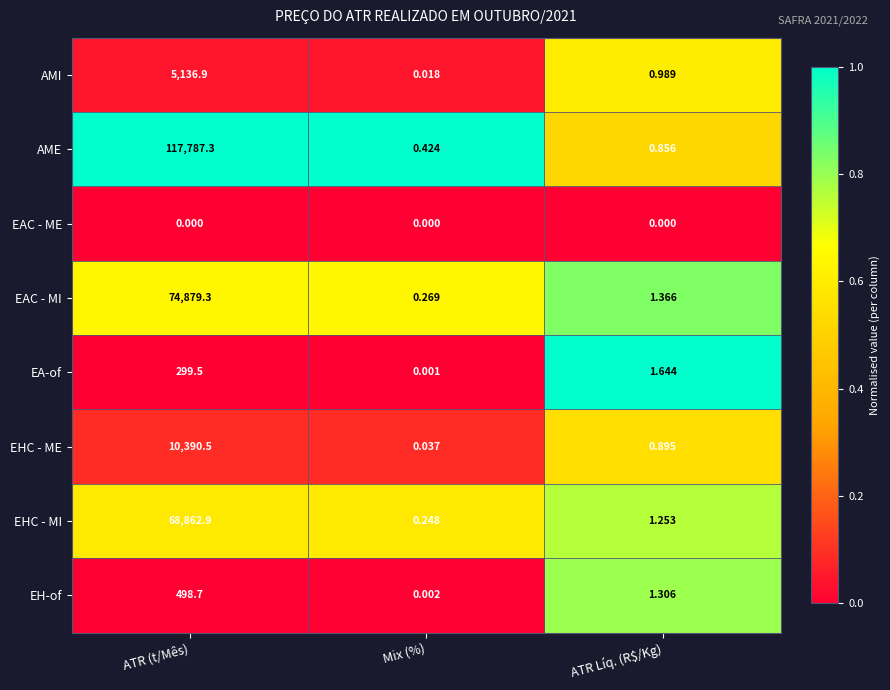

Which series changed the most between Mix (%) and ATR Líq. (R$/Kg)?

EA-of